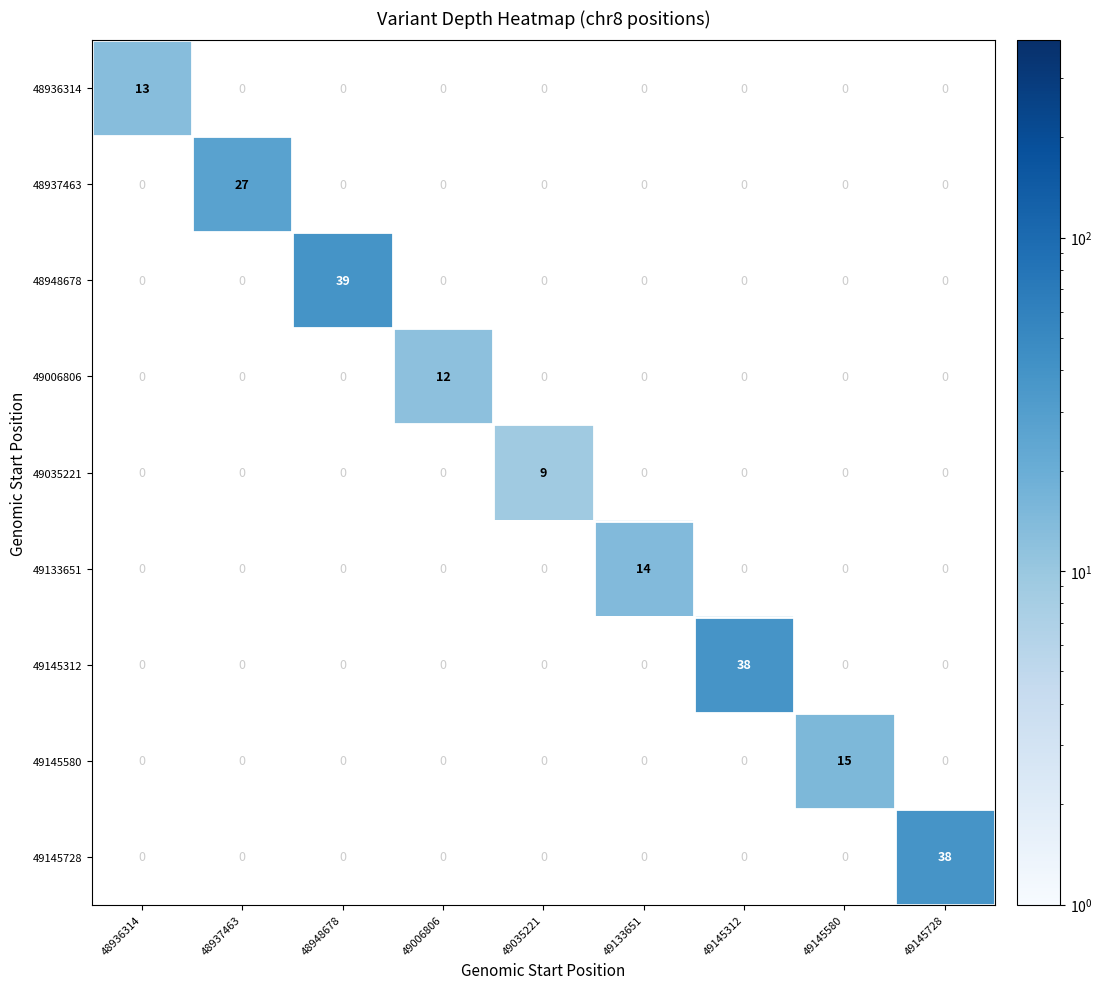

Is it true that 49145728 equals 38 at 49145728?

True